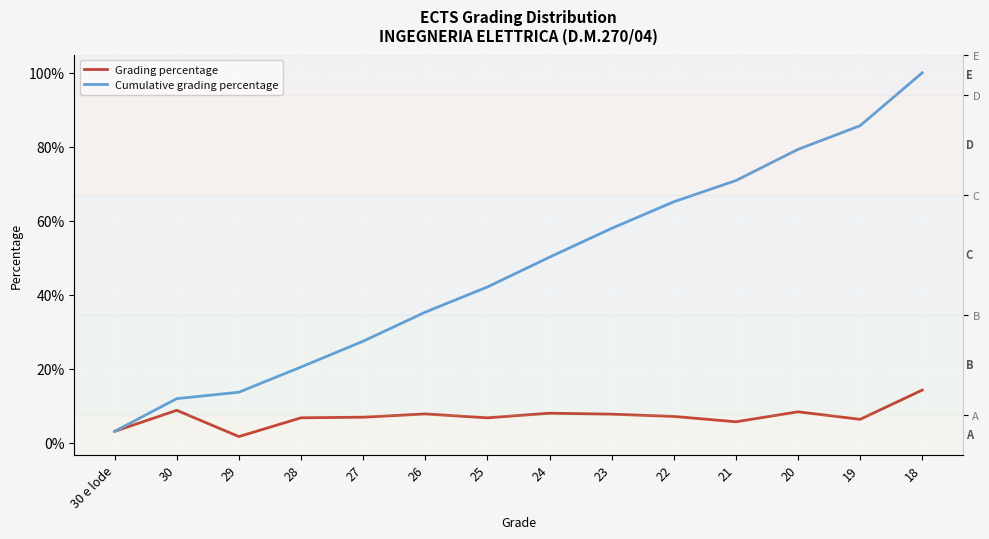

Which series has the largest range (max minus min)?

Cumulative grading percentage